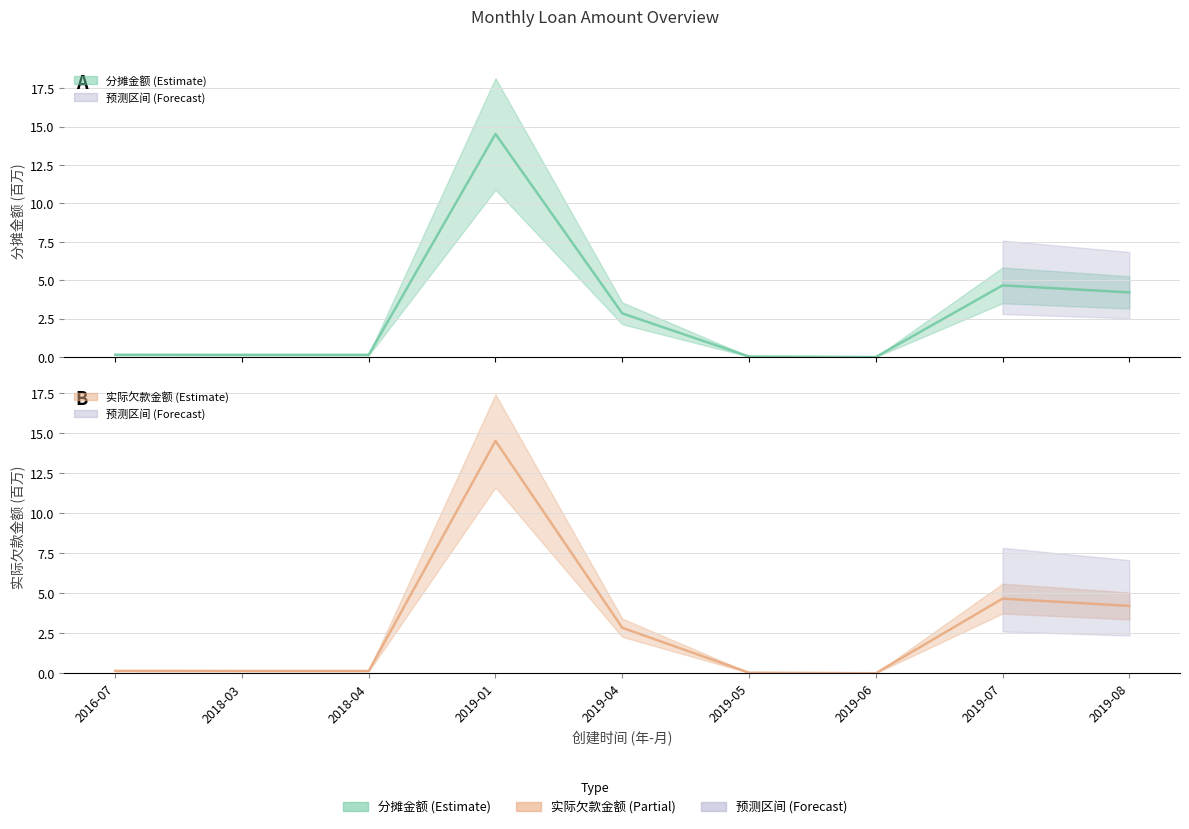

List the series in order of their overall mean, lowest first.

实际欠款金额_line, 分摊金额_line